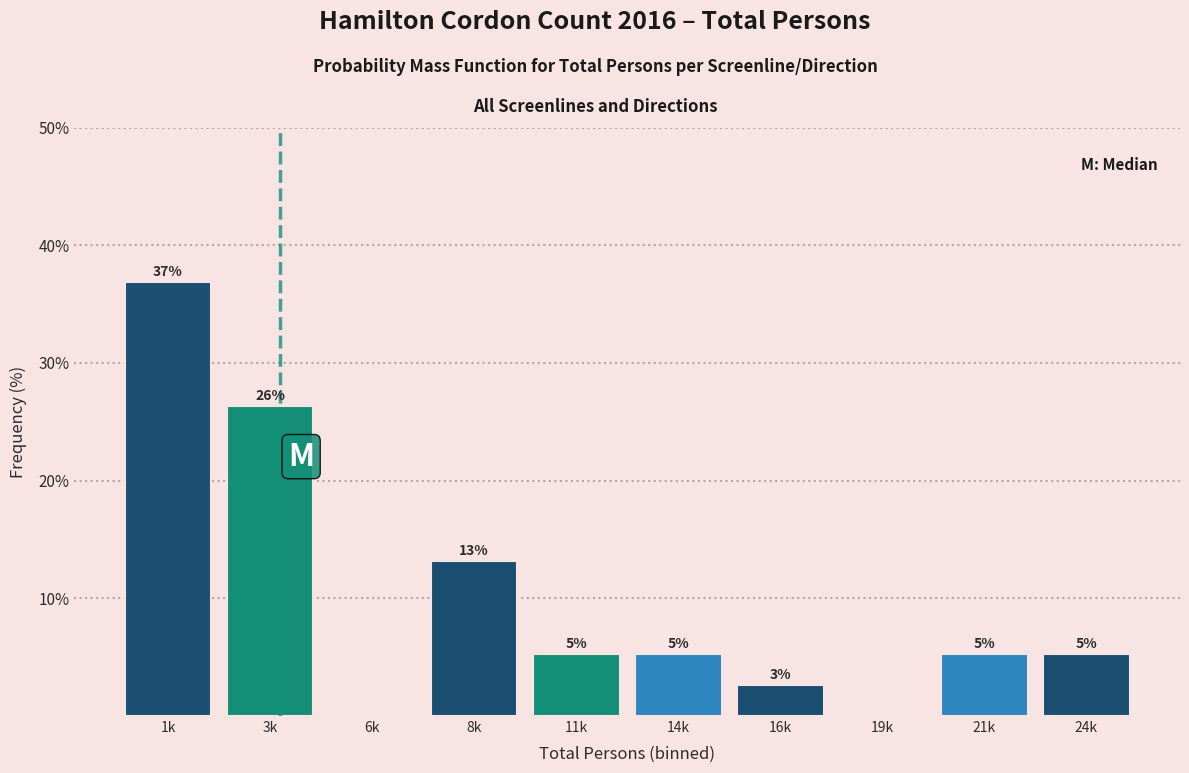

Are the bars horizontal?

No